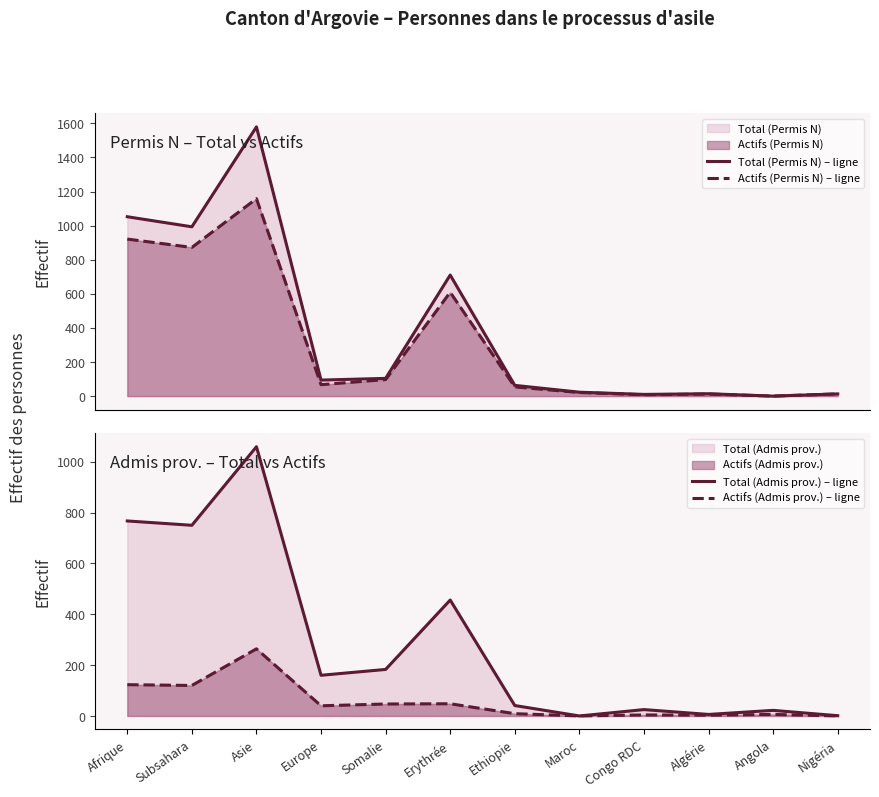

What is the sum of all Total (Permis N) – ligne values?

4655